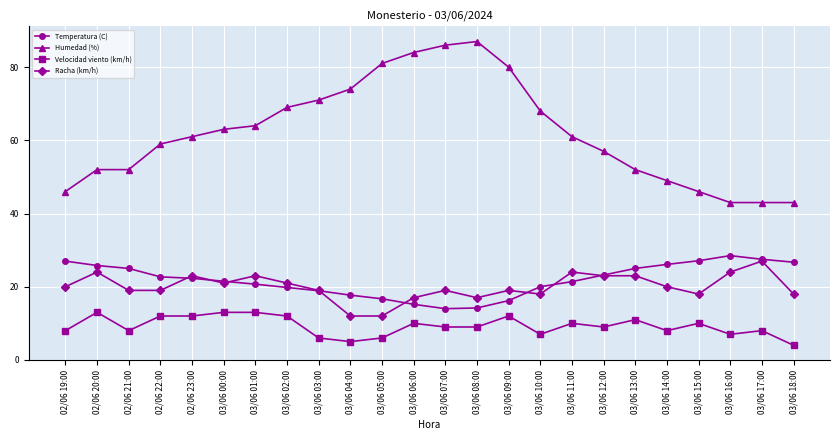

What is the label of the 18th point from the right?

03/06 01:00